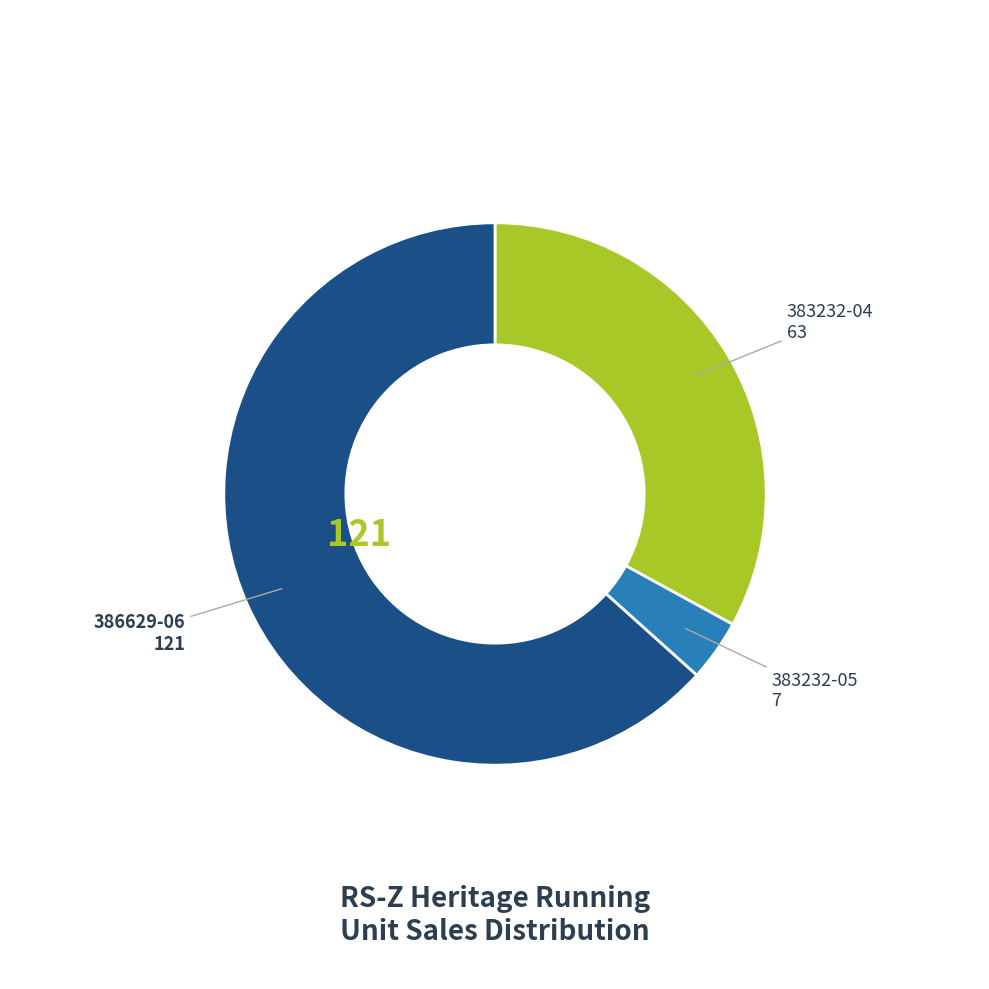

Rank the categories by value from highest to lowest.

386629-06, 383232-04, 383232-05